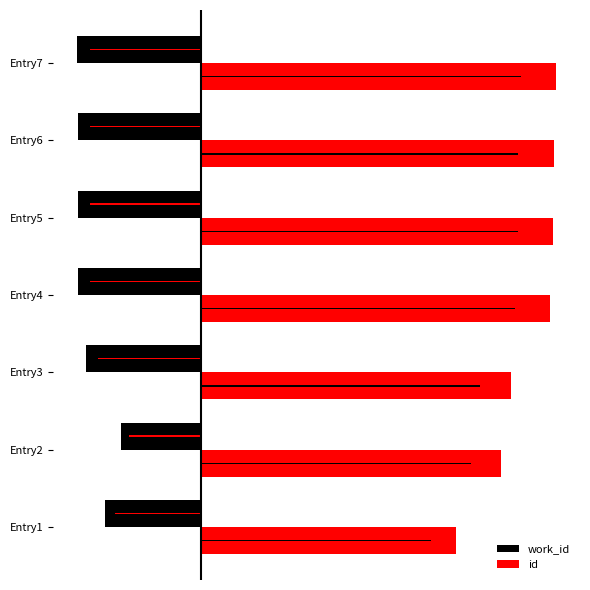

Is it true that id equals 9.0 at Entry3?

False